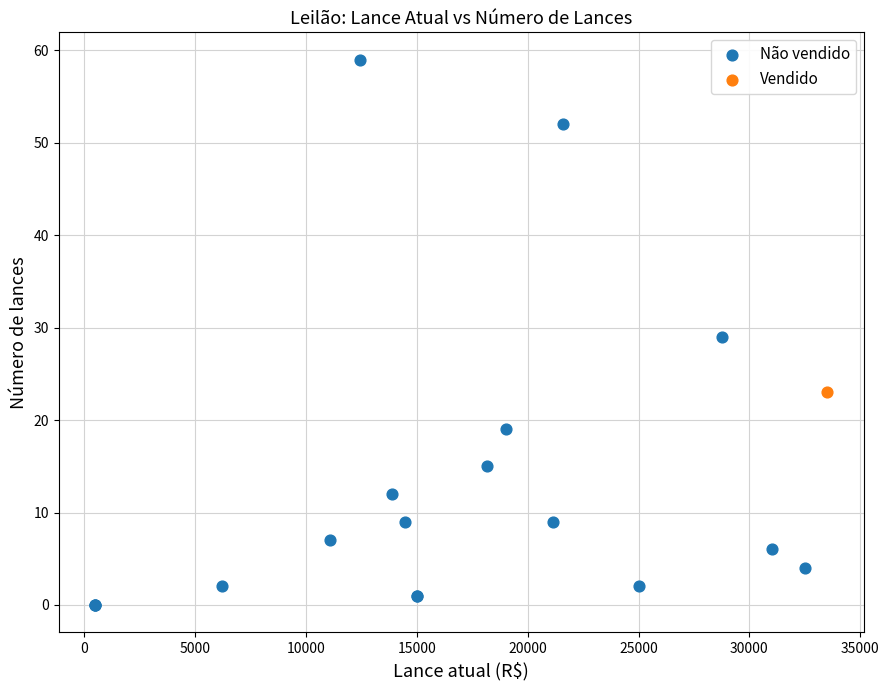

What are all the series names shown in the legend?

Não vendido, Vendido